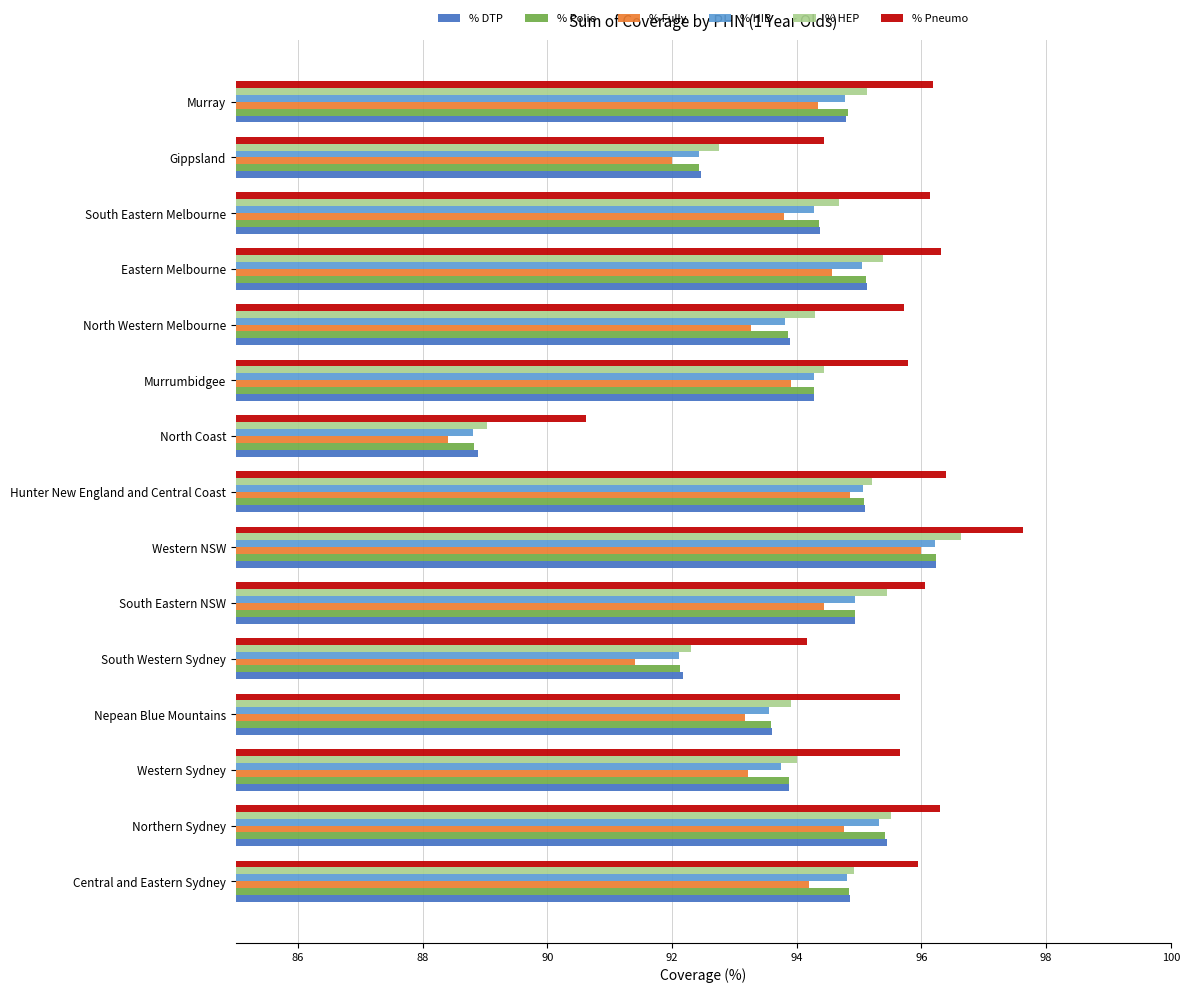

What is the difference between the % HIB values at Gippsland and South Western Sydney?

0.3